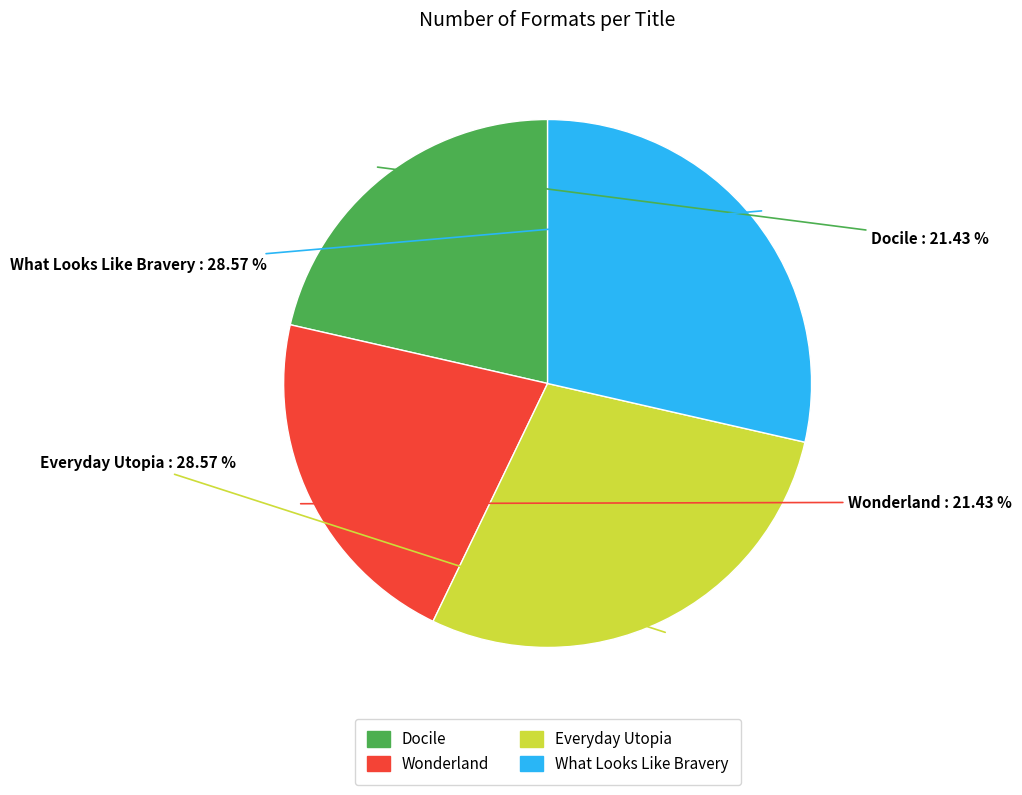

To the nearest percent, what is the difference between the Docile and What Looks Like Bravery slice percentages?

7%